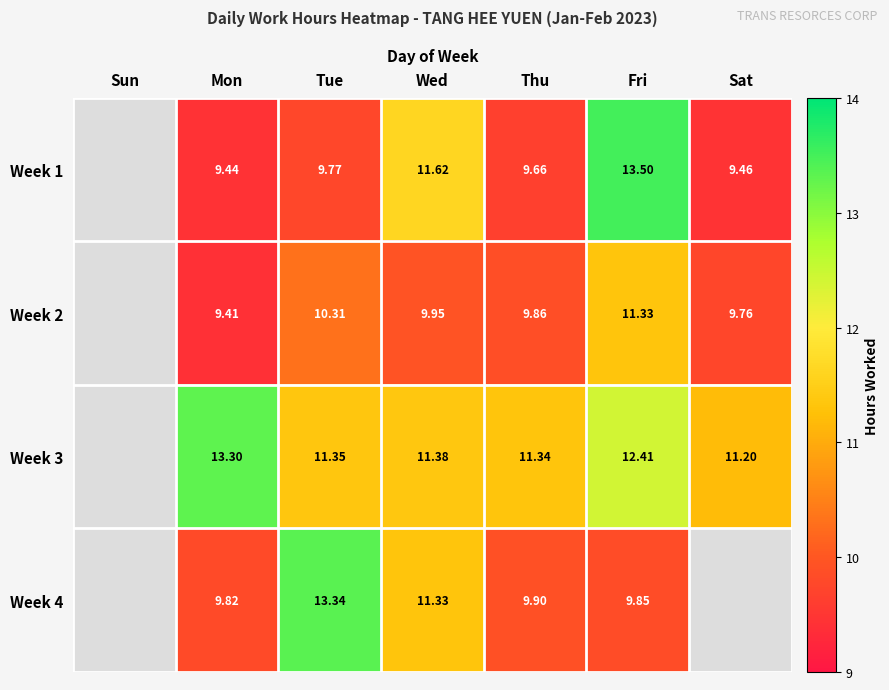

Is the value of Week 4 at Thu greater than the value of Week 2 at Fri?

No